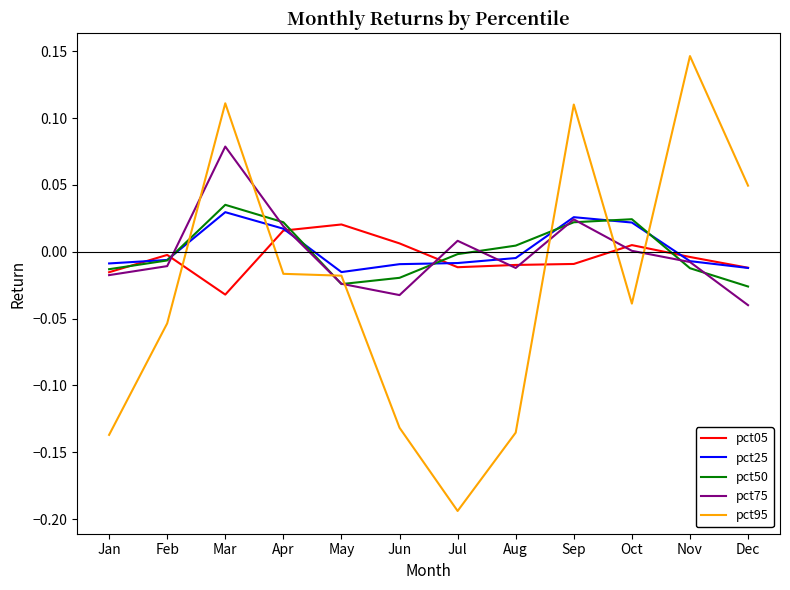

At which category does pct50 reach its first local peak?

Mar